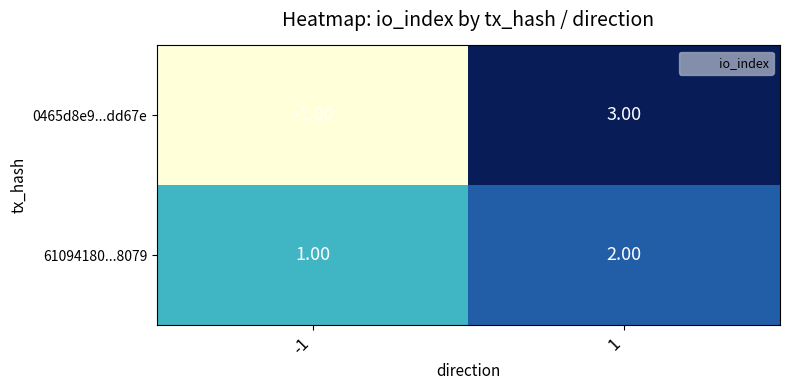

Is the value of 0465d8e9...dd67e at -1 greater than the value of 61094180...8079 at -1?

No